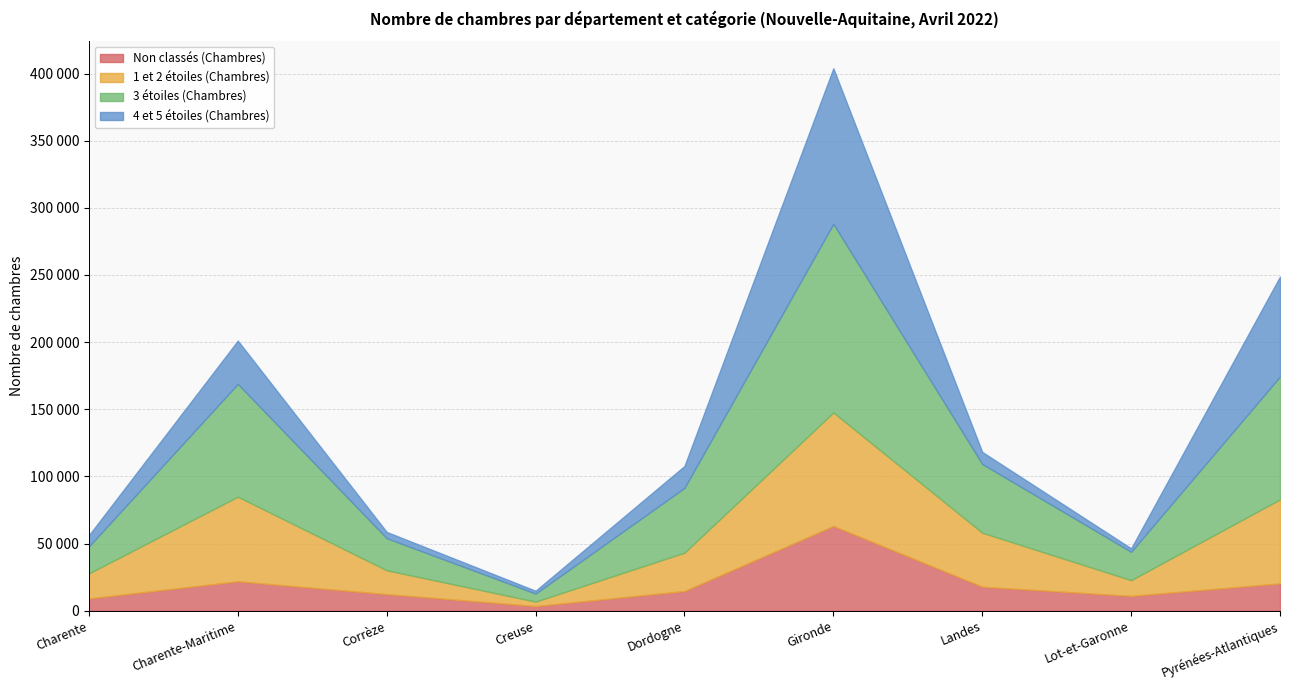

What is the value of the 1 et 2 étoiles (Chambres) point at the 9th from the left?

62588